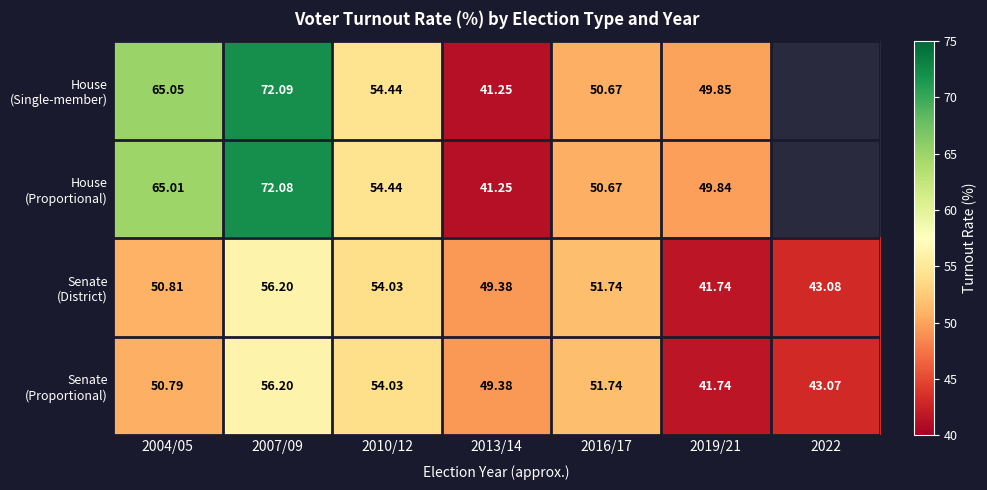

What is the greatest value displayed?

72.1